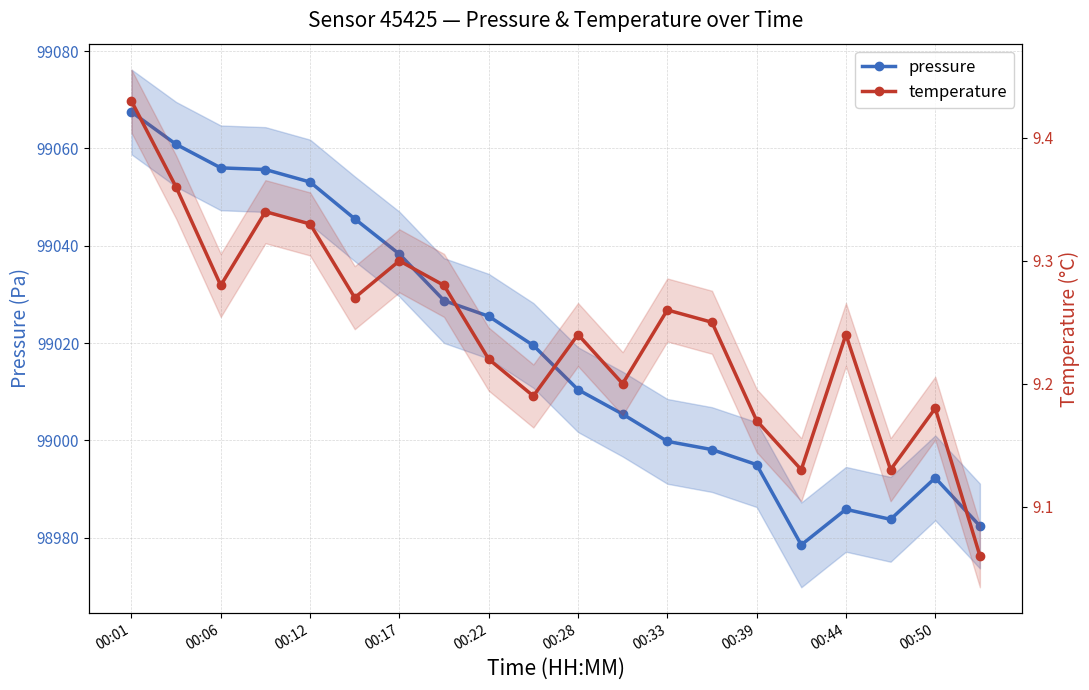

The value of temperature at 11 is 9.2. True or false?

True